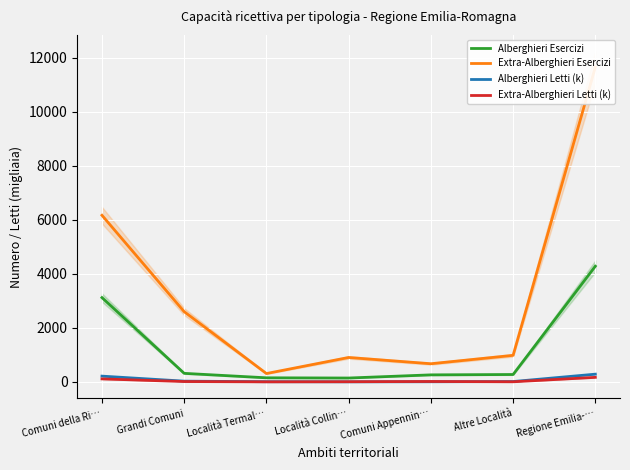

True or false: Alberghieri Esercizi has a value of 2345.9 at Regione Emilia-….

False